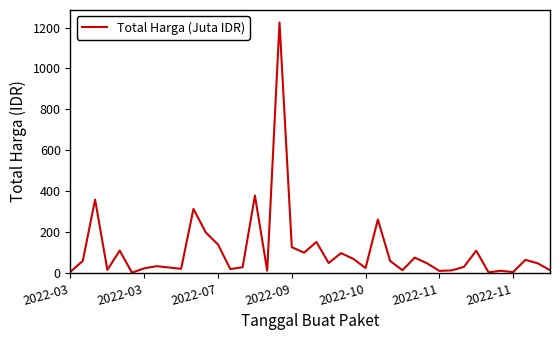

What is the greatest value displayed?

1224.7